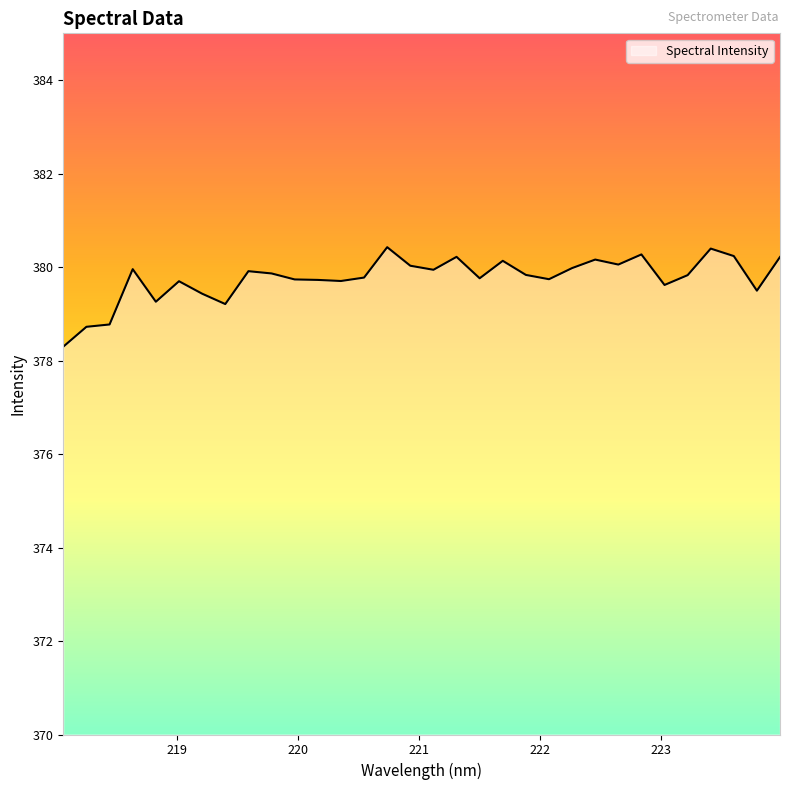

What is the minimum value shown in the chart?

378.3